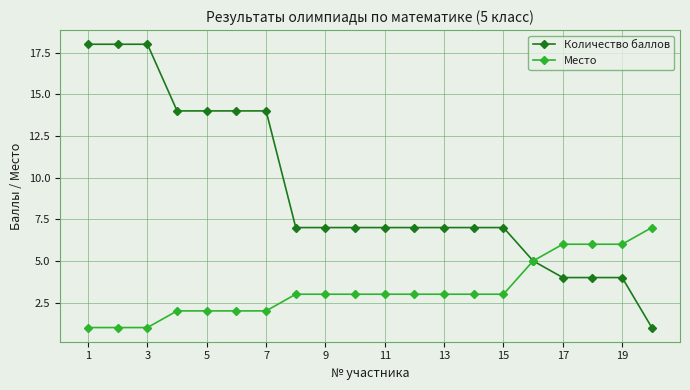

What is the value of the Количество баллов point at the 10th from the left?

7